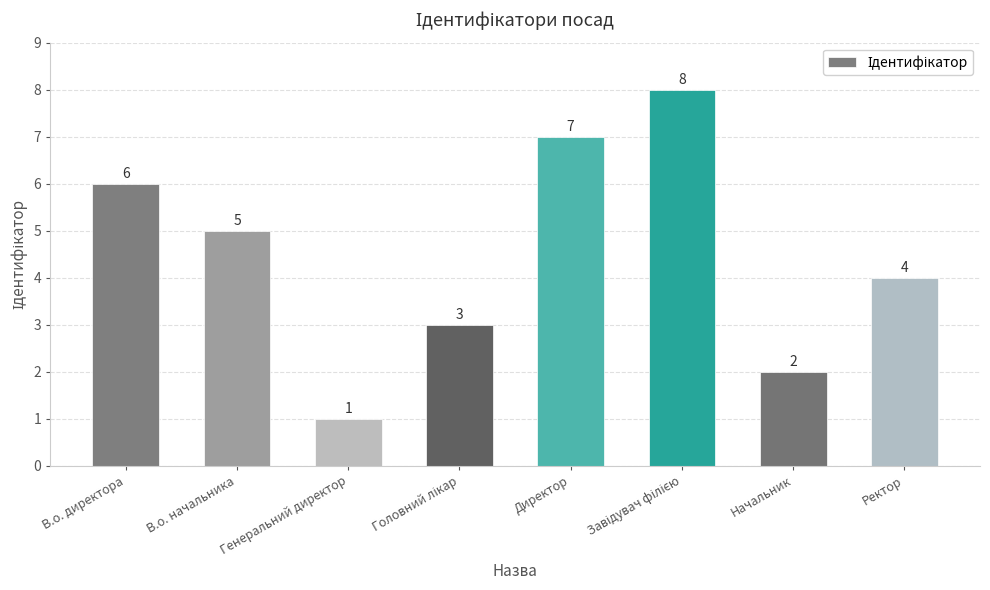

True or false: the data shows 1 at Генеральний директор.

True